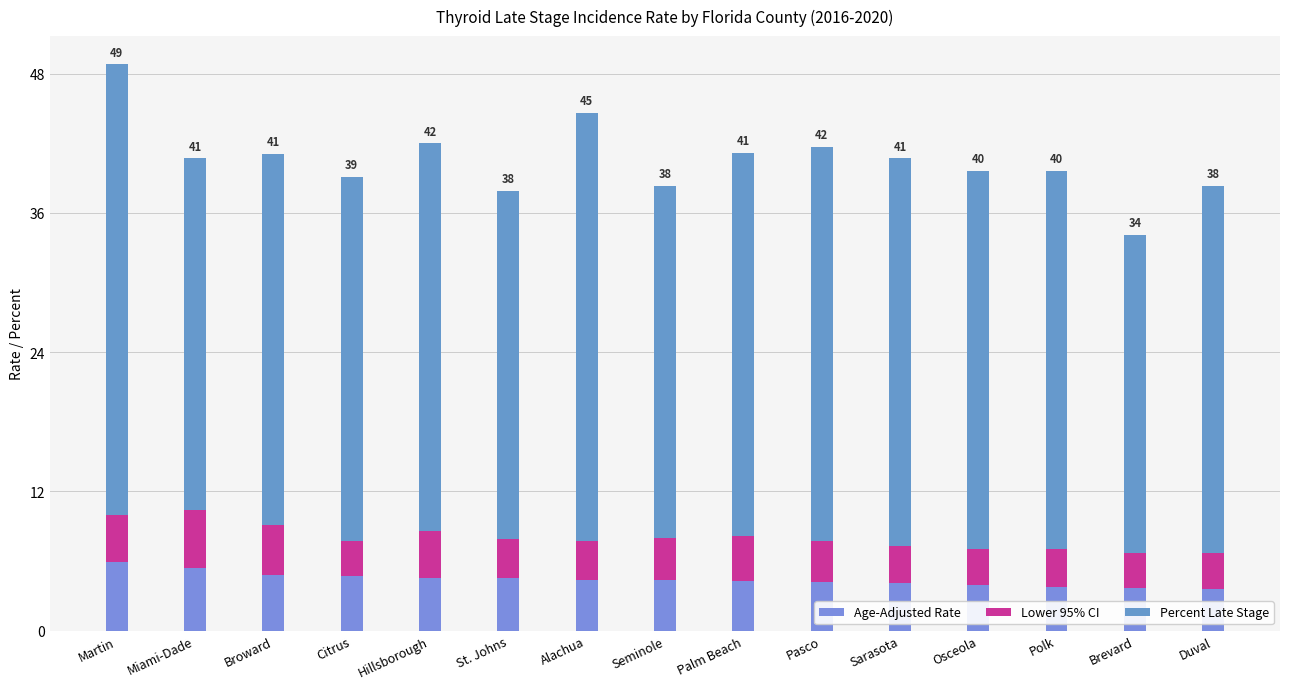

What is the total value across all series at Broward?

41.1